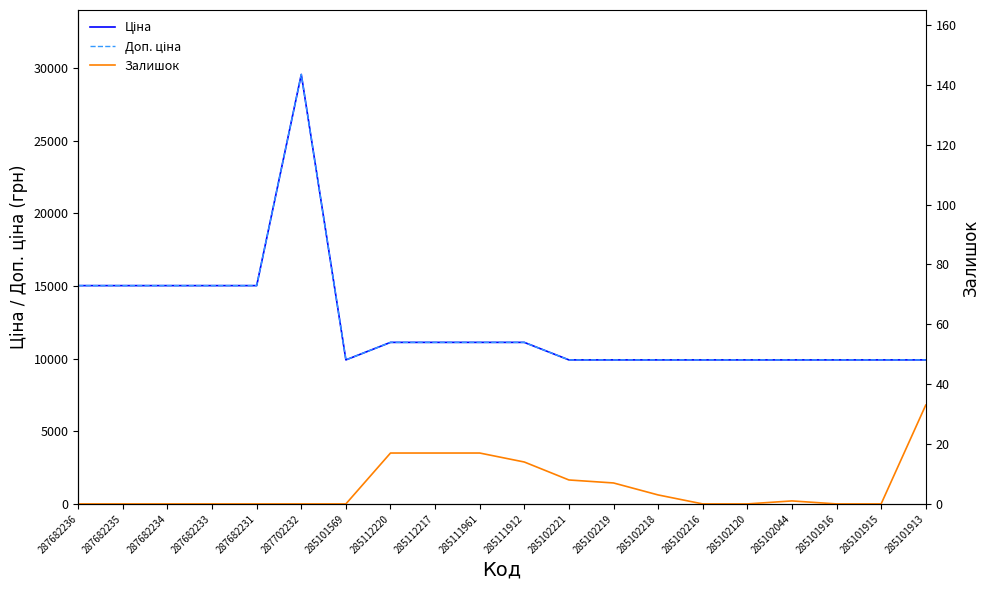

Reading left to right, transcribe all the data shown in this chart.

Ціна: 287682236=15019.2	287682235=15019.2	287682234=15019.2	287682233=15019.2	287682231=15019.2	287702232=29548.9	285101569=9908.5	285112220=11113.6	285112217=11113.6	285111961=11113.6	285111912=11113.6	285102221=9908.5	285102219=9908.5	285102218=9908.5	285102216=9908.5	285102120=9908.5	285102044=9908.5	285101916=9908.5	285101915=9908.5	285101913=9908.5
Доп. ціна: 287682236=15019.2	287682235=15019.2	287682234=15019.2	287682233=15019.2	287682231=15019.2	287702232=29548.9	285101569=9908.5	285112220=11113.6	285112217=11113.6	285111961=11113.6	285111912=11113.6	285102221=9908.5	285102219=9908.5	285102218=9908.5	285102216=9908.5	285102120=9908.5	285102044=9908.5	285101916=9908.5	285101915=9908.5	285101913=9908.5
Залишок: 287682236=0.0	287682235=0.0	287682234=0.0	287682233=0.0	287682231=0.0	287702232=0.0	285101569=0.0	285112220=17.0	285112217=17.0	285111961=17.0	285111912=14.0	285102221=8.0	285102219=7.0	285102218=3.0	285102216=0.0	285102120=0.0	285102044=1.0	285101916=0.0	285101915=0.0	285101913=33.0